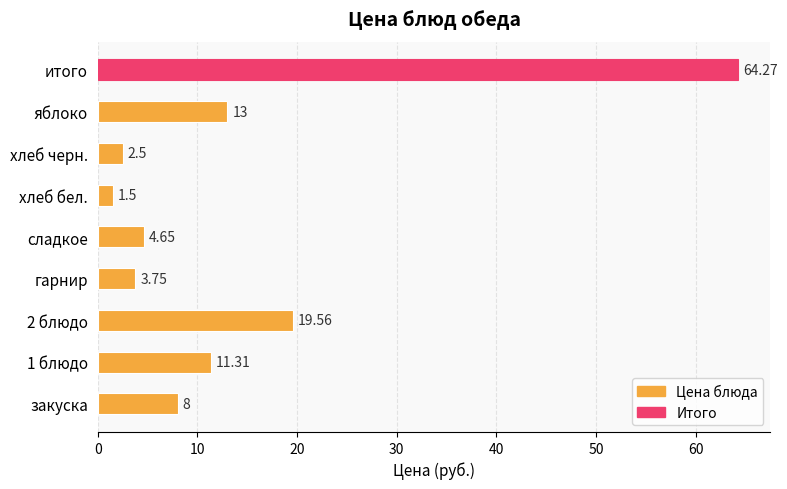

List the labels in order of value, smallest first.

хлеб бел., хлеб черн., гарнир, сладкое, закуска, 1 блюдо, яблоко, 2 блюдо, итого